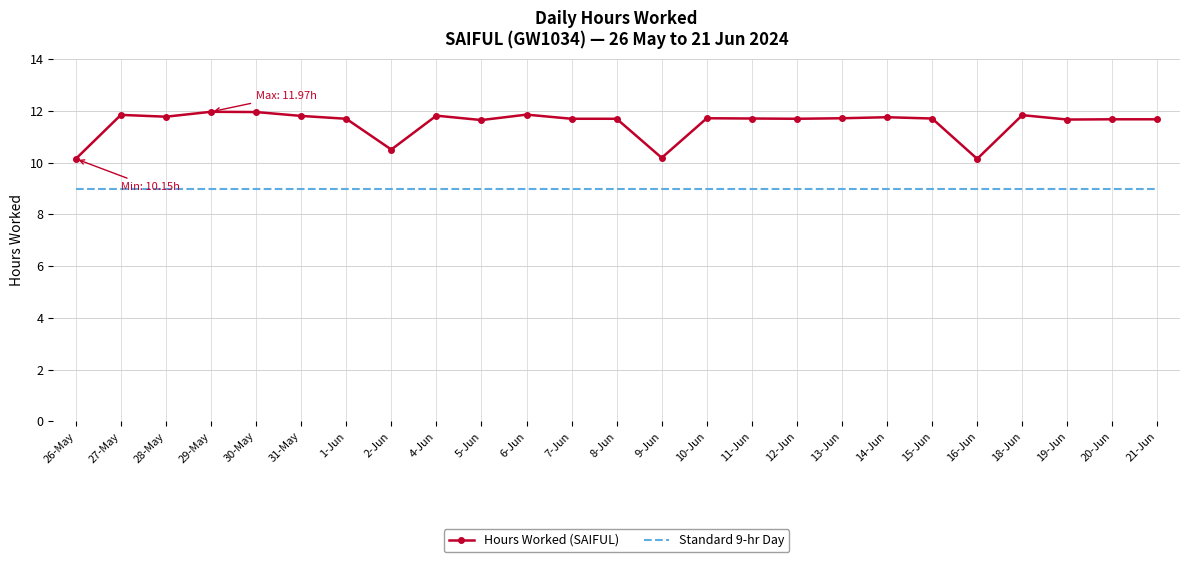

Which series changed the most between 6-Jun and 9-Jun?

Hours Worked (SAIFUL)